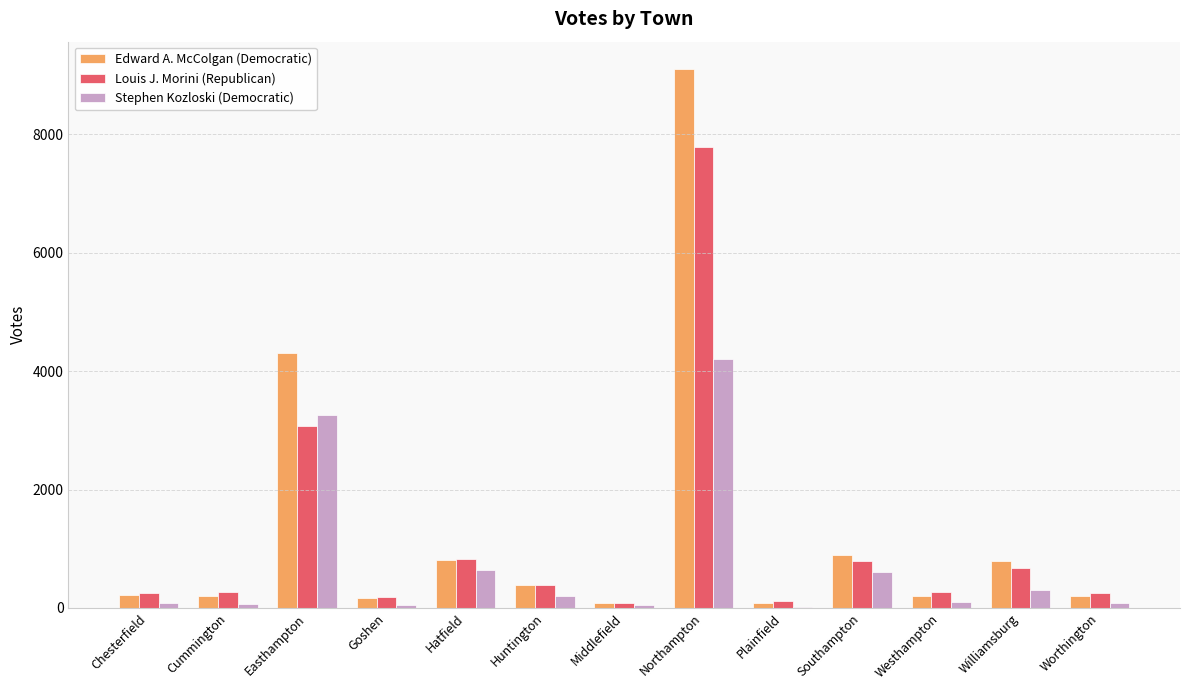

Which category has the highest value in the Edward A. McColgan (Democratic) series?

Northampton